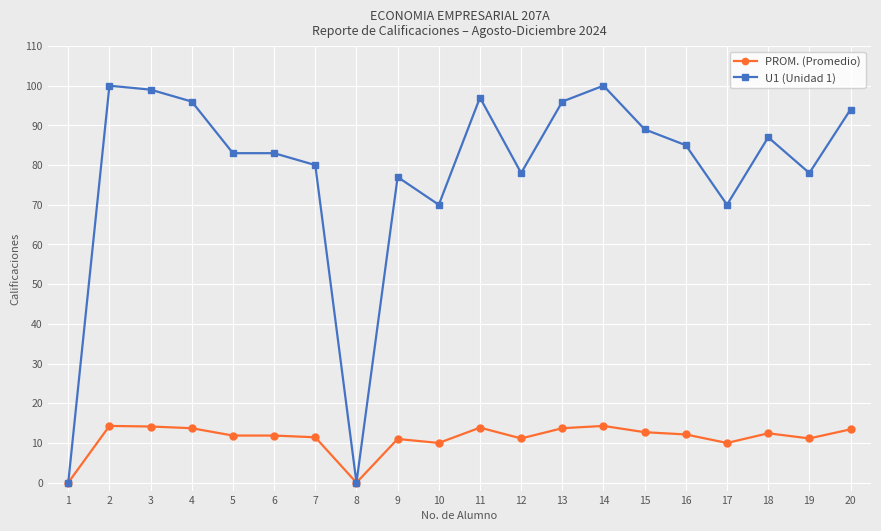

The value of PROM. (Promedio) at 14 is 20.8. True or false?

False